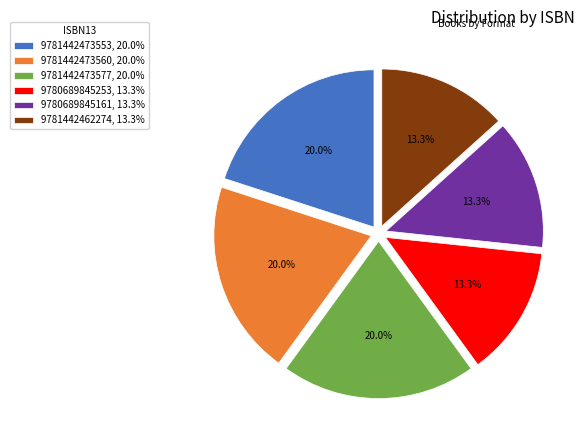

What is the ratio of the value at 9780689845253, 13.3% to the value at 9781442462274, 13.3%?

1.0